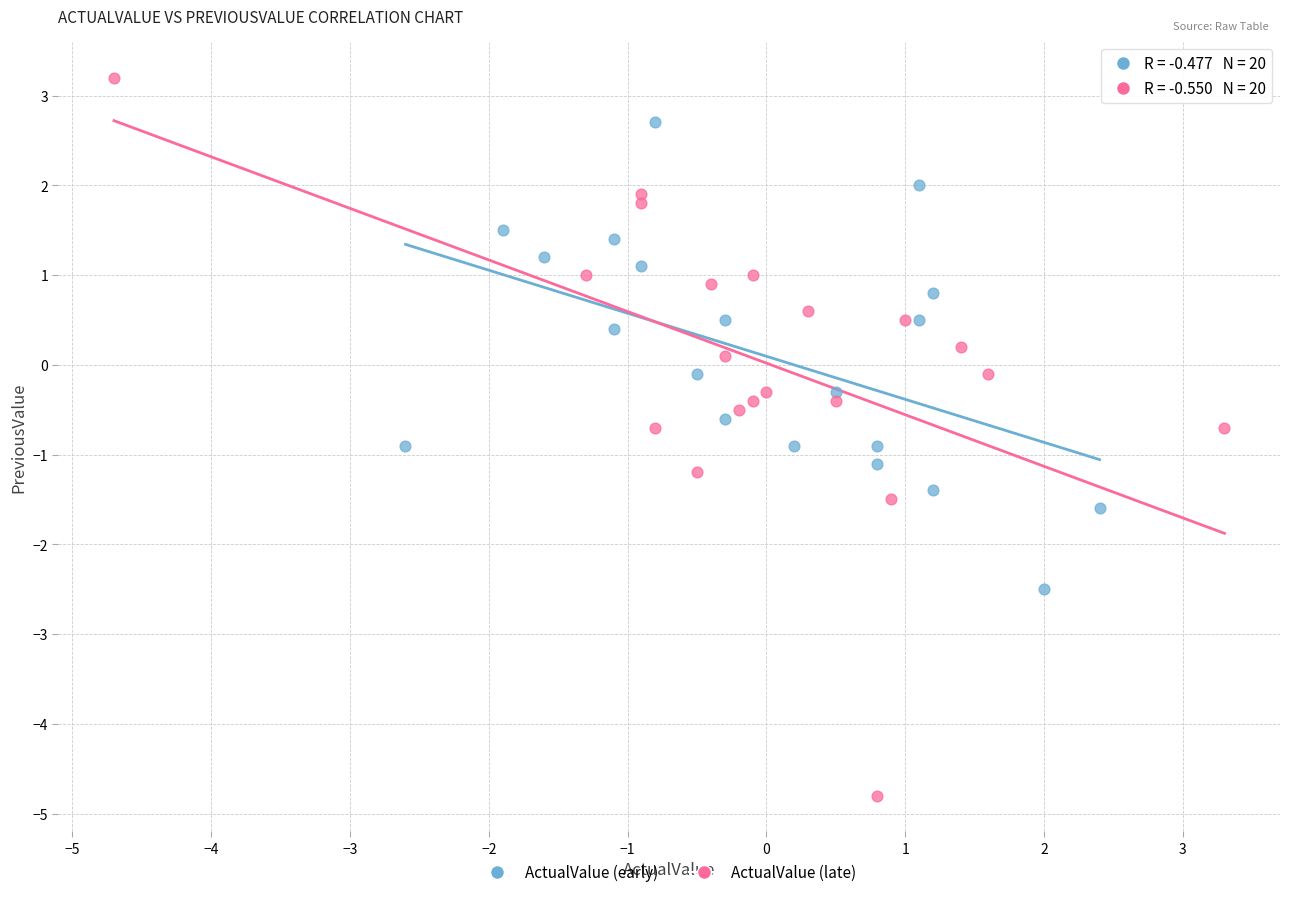

Which series has the largest Y range (max minus min)?

ActualValue (late)